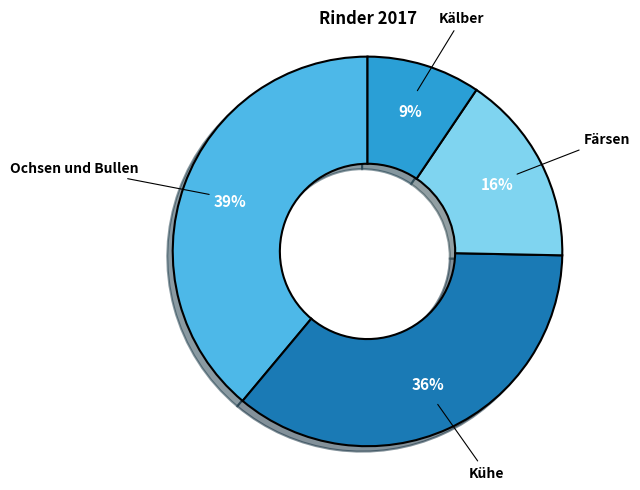

To the nearest percent, what is the combined percentage of Färsen and Kälber?

25%